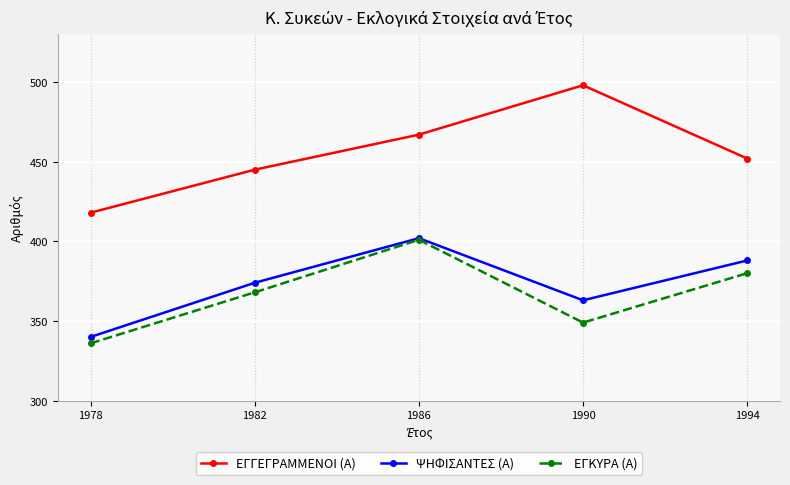

Reading left to right, extract all data points from this chart.

ΕΓΓΕΓΡΑΜΜΕΝΟΙ (Α): 1978=418	1982=445	1986=467	1990=498	1994=452
ΨΗΦΙΣΑΝΤΕΣ (Α): 1978=340	1982=374	1986=402	1990=363	1994=388
ΕΓΚΥΡΑ (Α): 1978=336	1982=368	1986=401	1990=349	1994=380